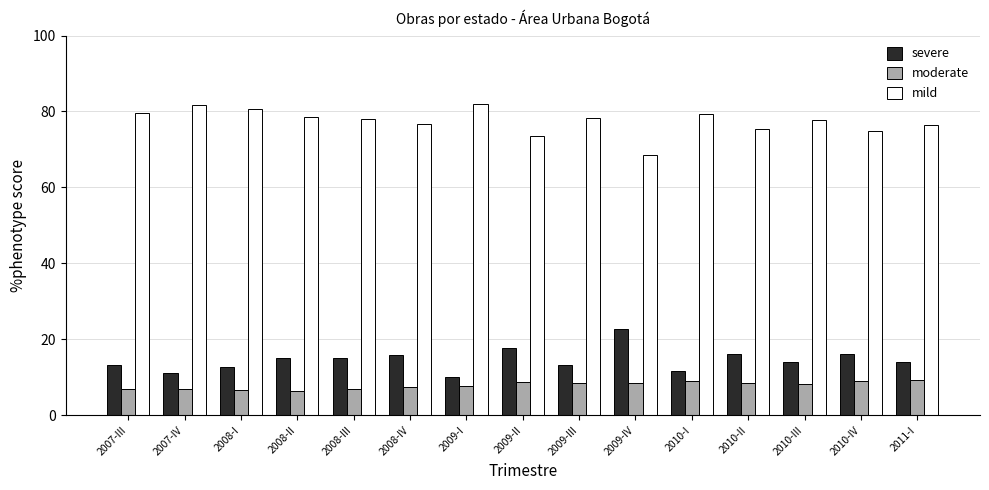

What is the approximate value of moderate at 2010-III?

8.1